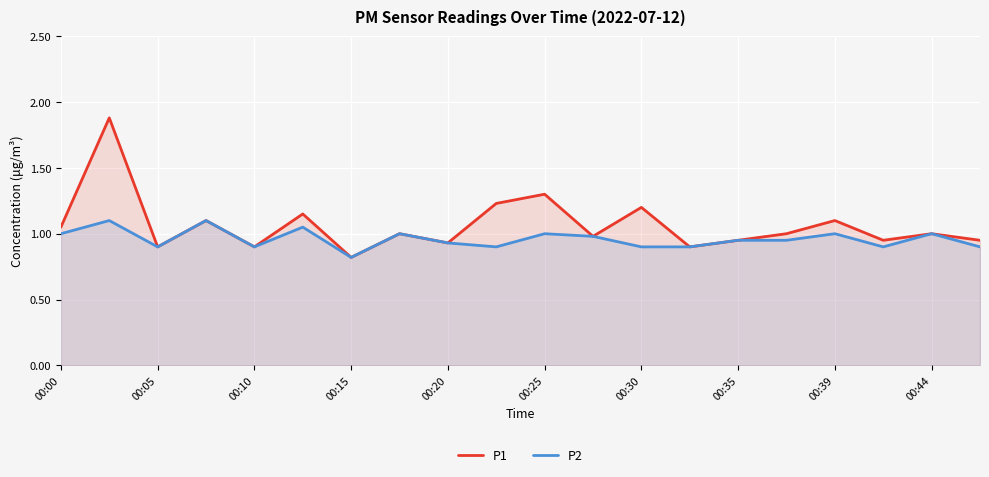

True or false: P2 and P1 cross at least once.

False